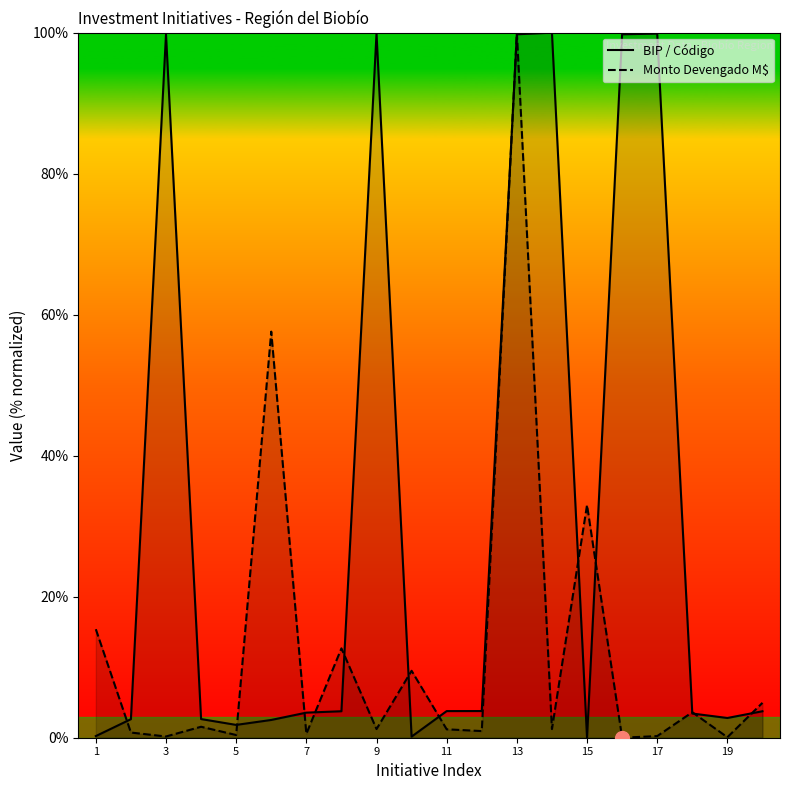

How many values in the Monto Devengado M$ series are below 1?

8